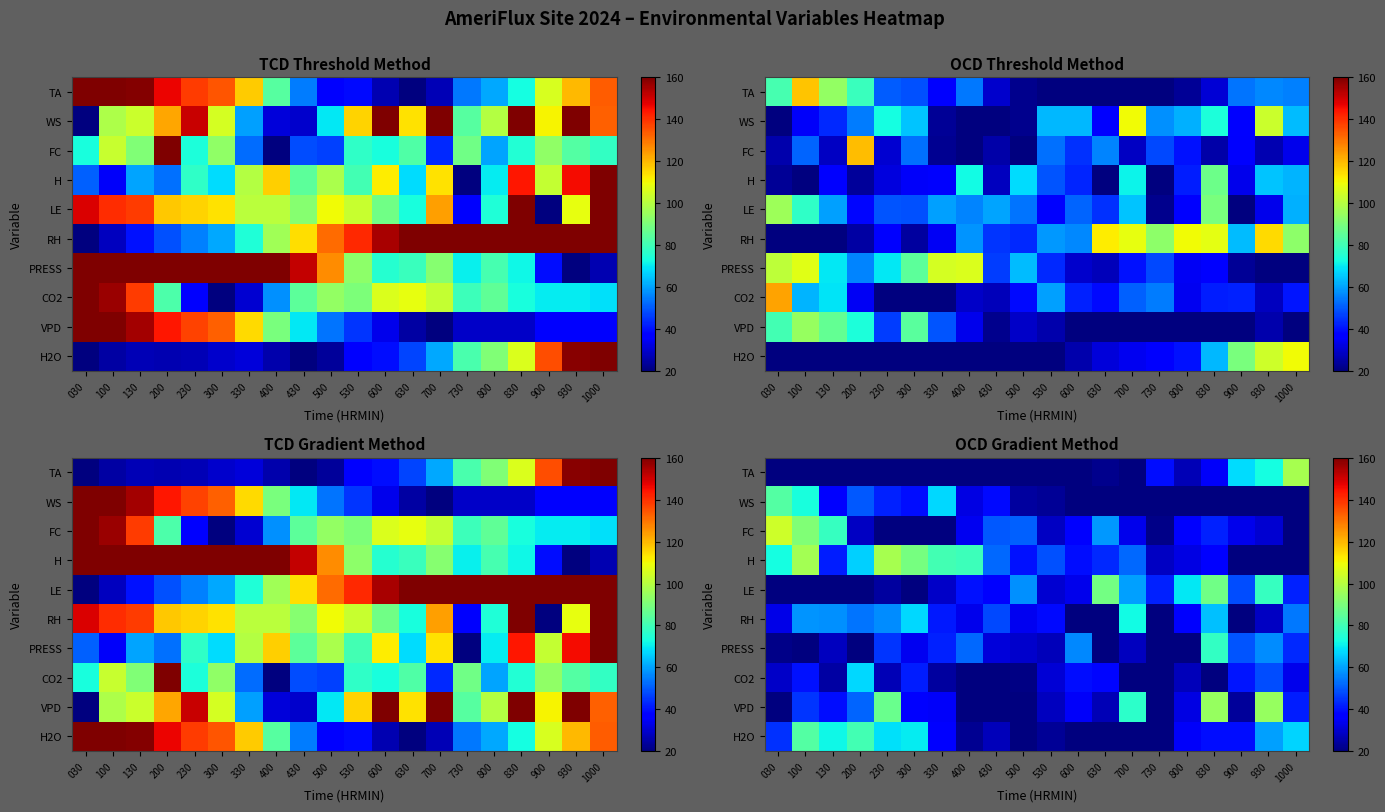

What is the total value across all series at 130?

399.4